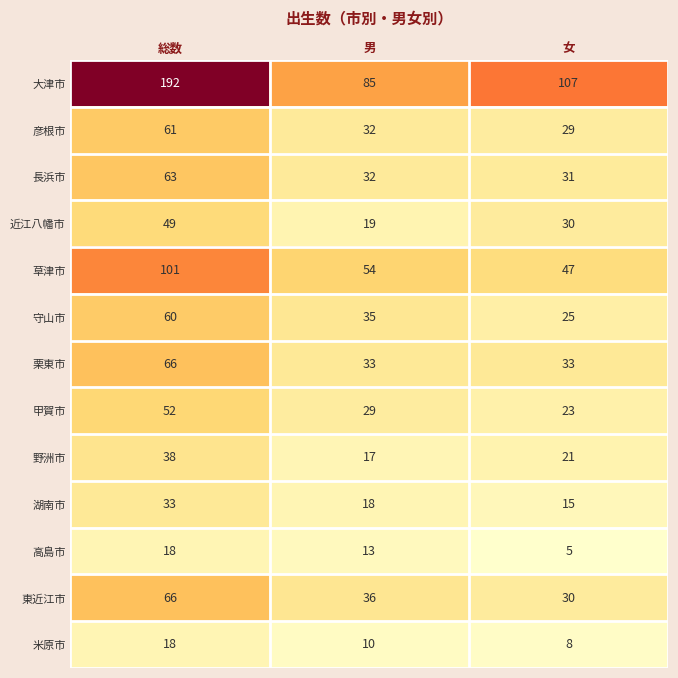

What is the total value across all series at 総数?

817